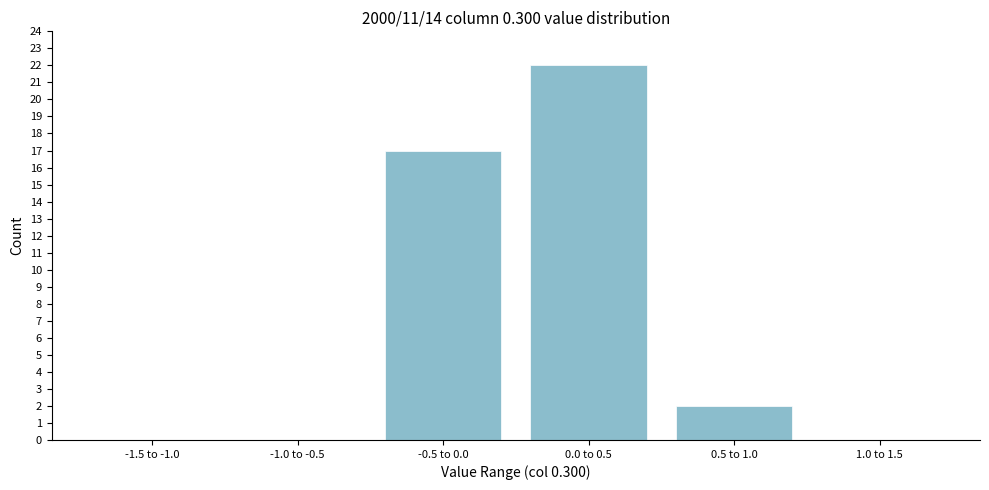

Reading left to right, list all the values displayed in this chart.

-1.5 to -1.0=0	-1.0 to -0.5=0	-0.5 to 0.0=17	0.0 to 0.5=22	0.5 to 1.0=2	1.0 to 1.5=0